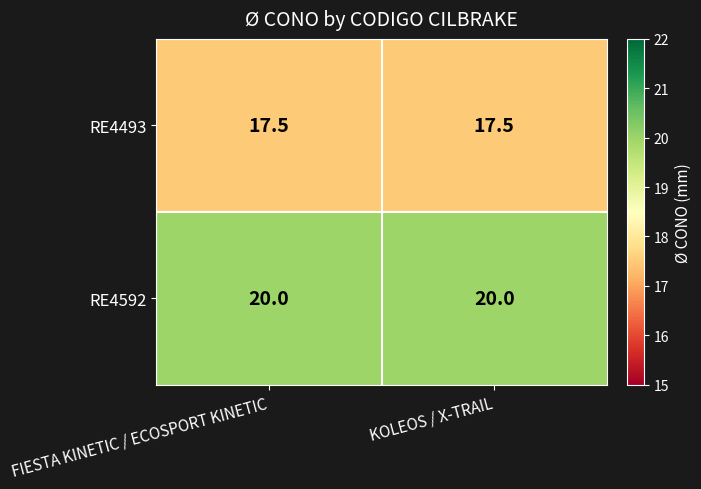

What is the maximum value for RE4592?

20.0